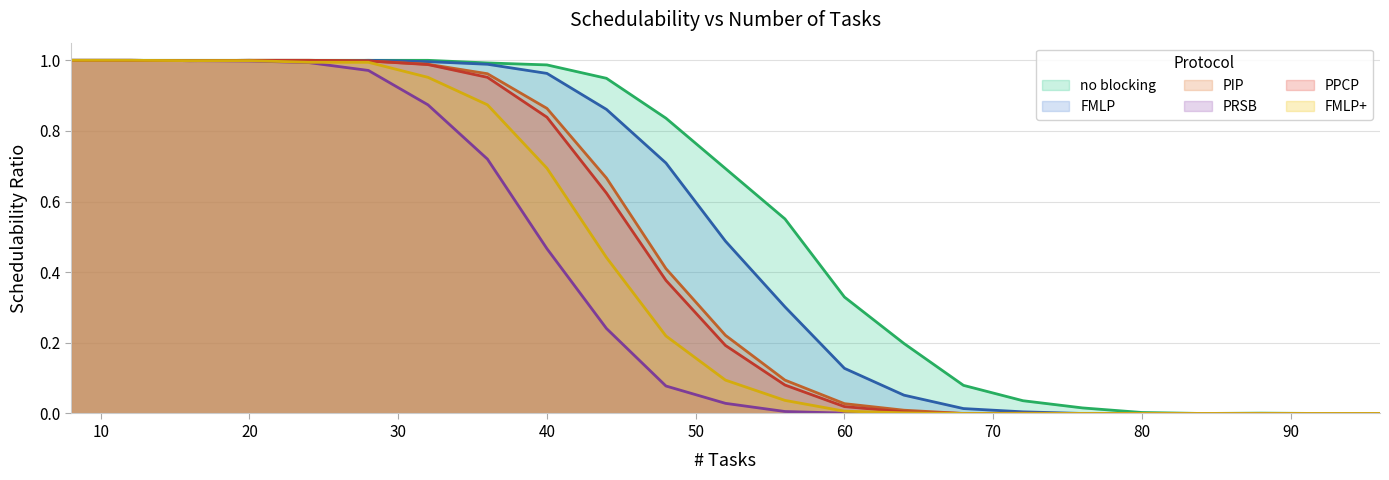

What is the difference between the maximum and minimum values in the no blocking series?

1.0